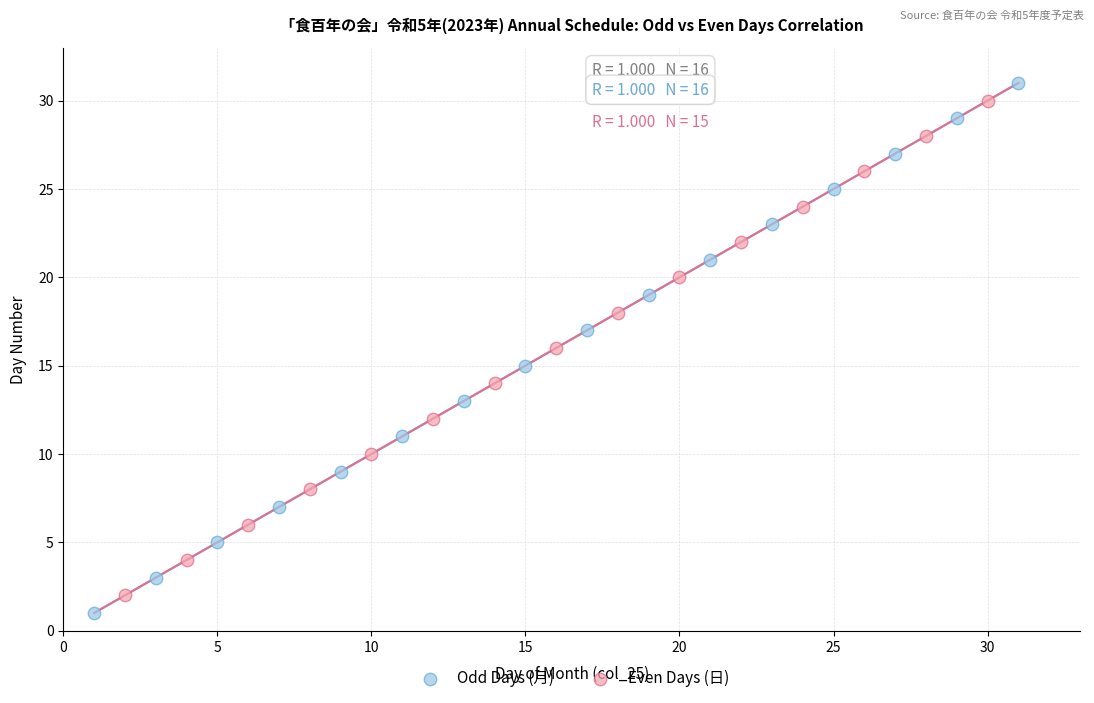

Which series has the widest spread of Y values?

Odd Days (月)